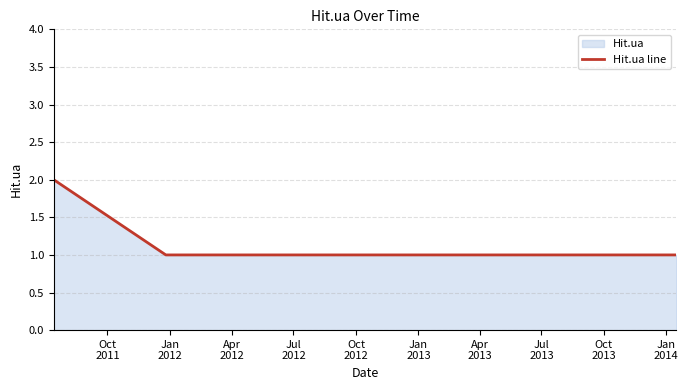

The chart shows a value of 1 at Jan
2012. True or false?

True